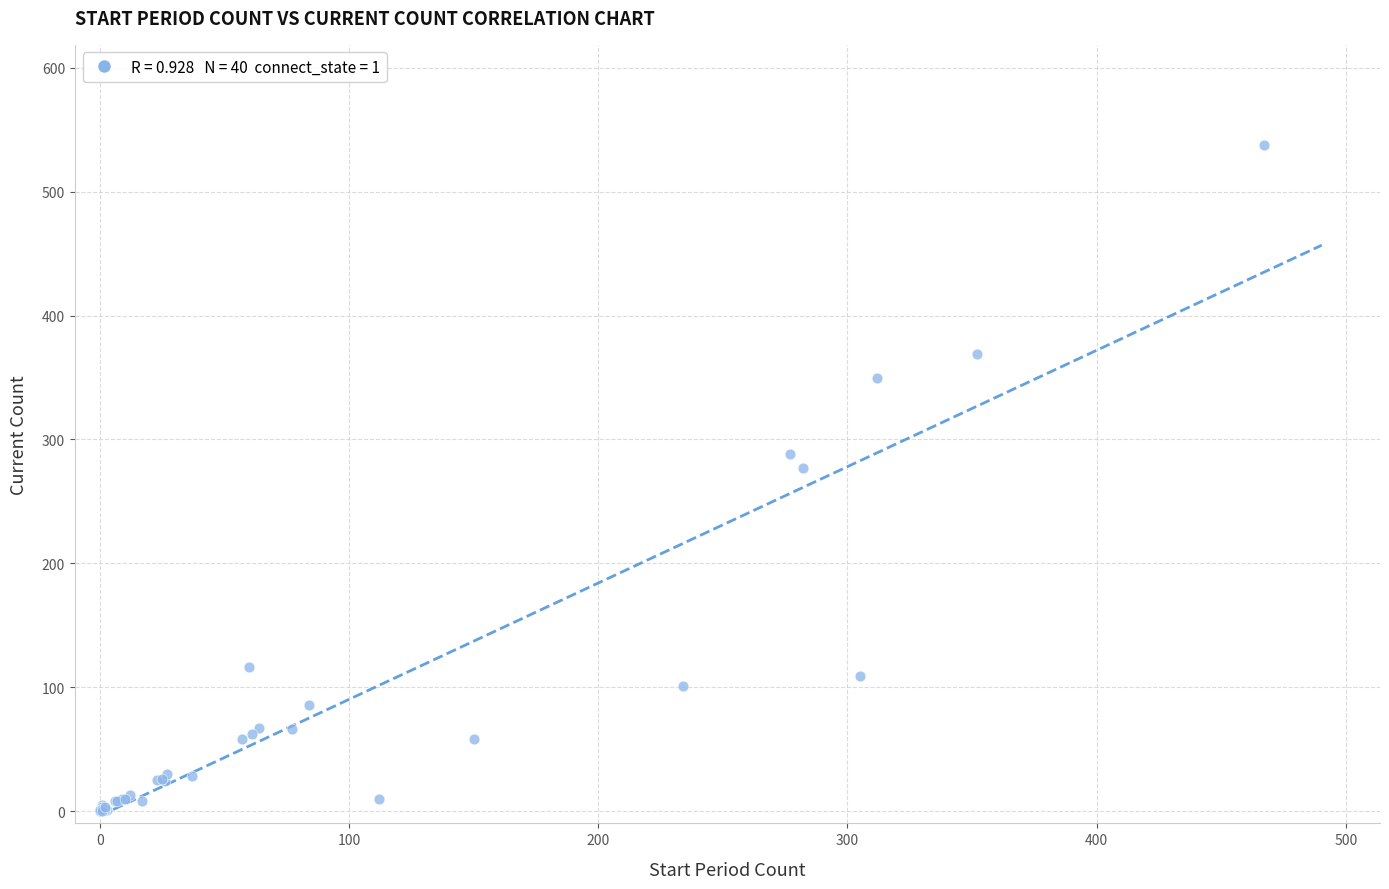

What Y value in the scatter plot is closest to 269?

277